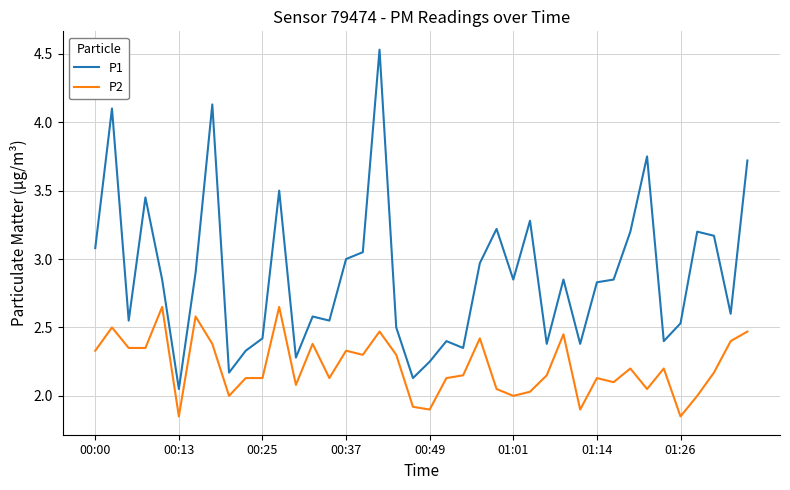

True or false: P1 and P2 intersect in this chart.

False